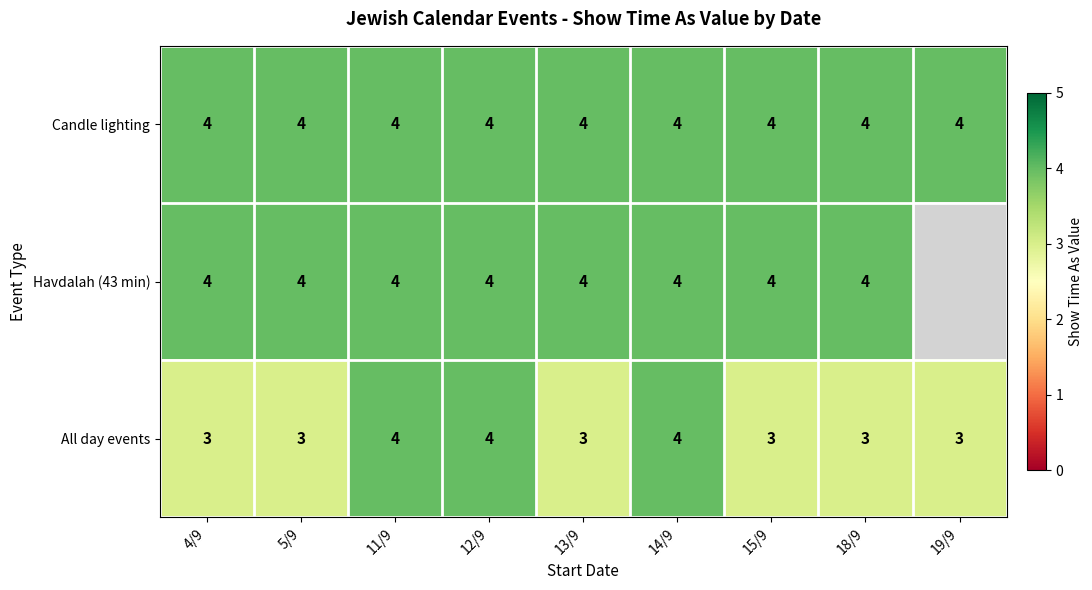

What is the average value of the Candle lighting series?

4